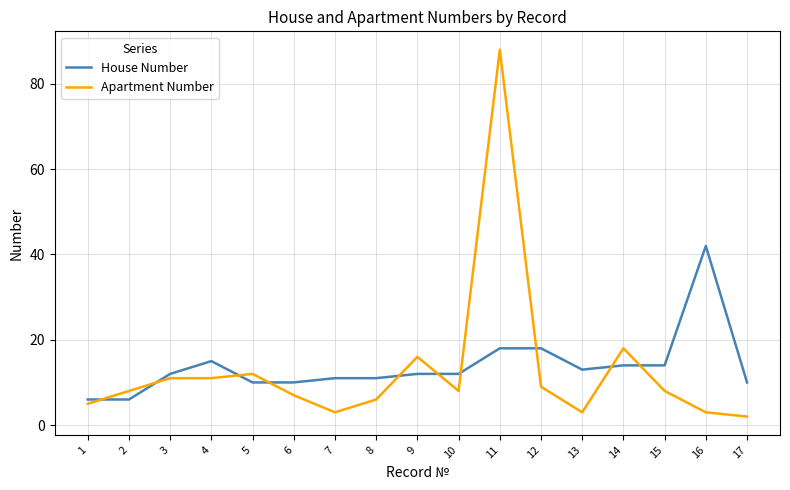

What is the total value across all series at 4?

26